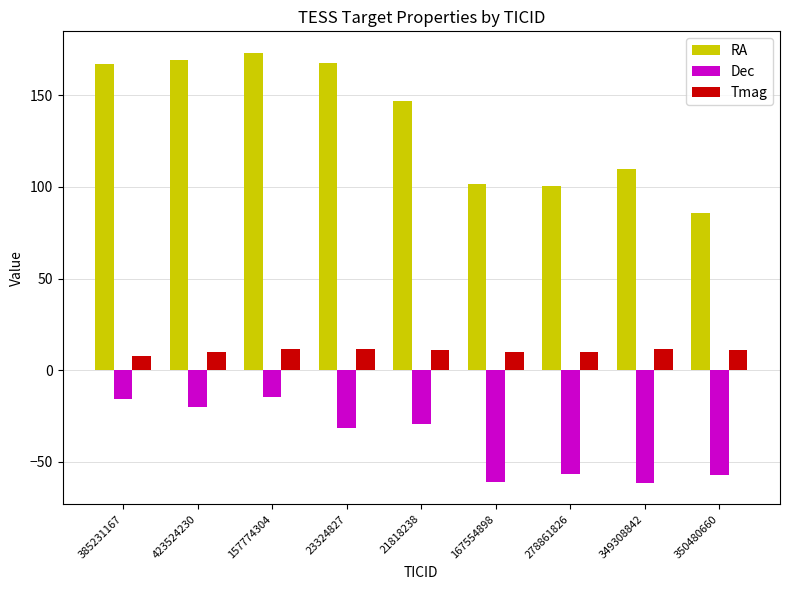

At which label is Dec closest to -38?

23324827